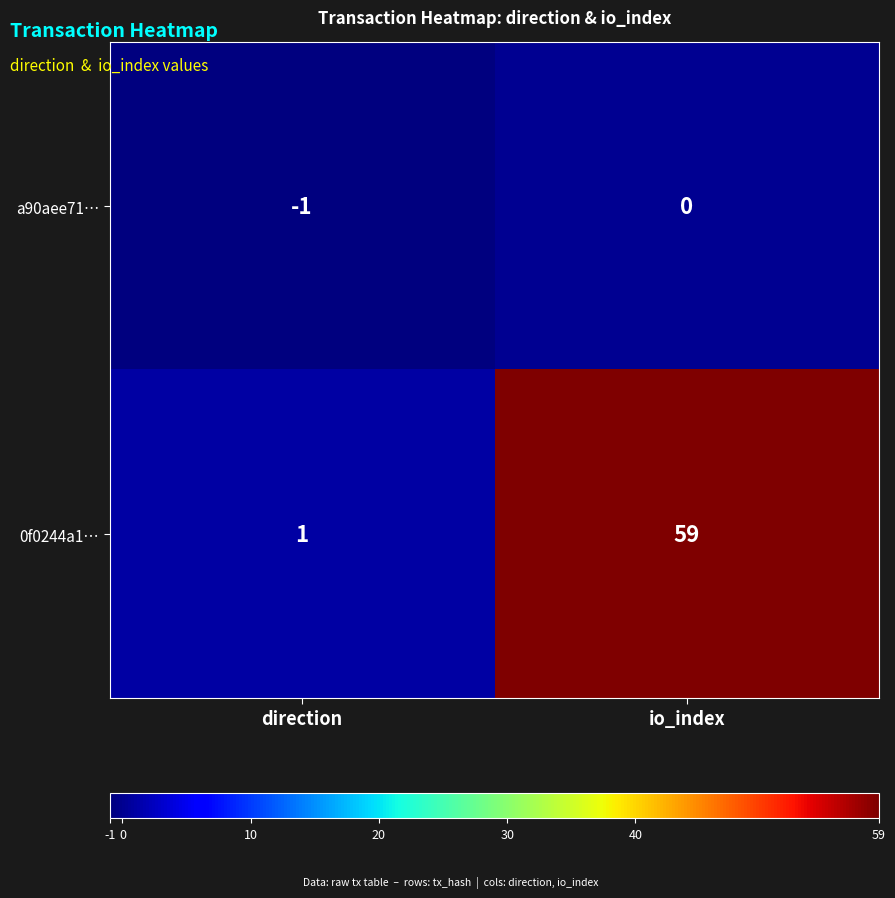

What is the difference between the highest and lowest values at direction?

2